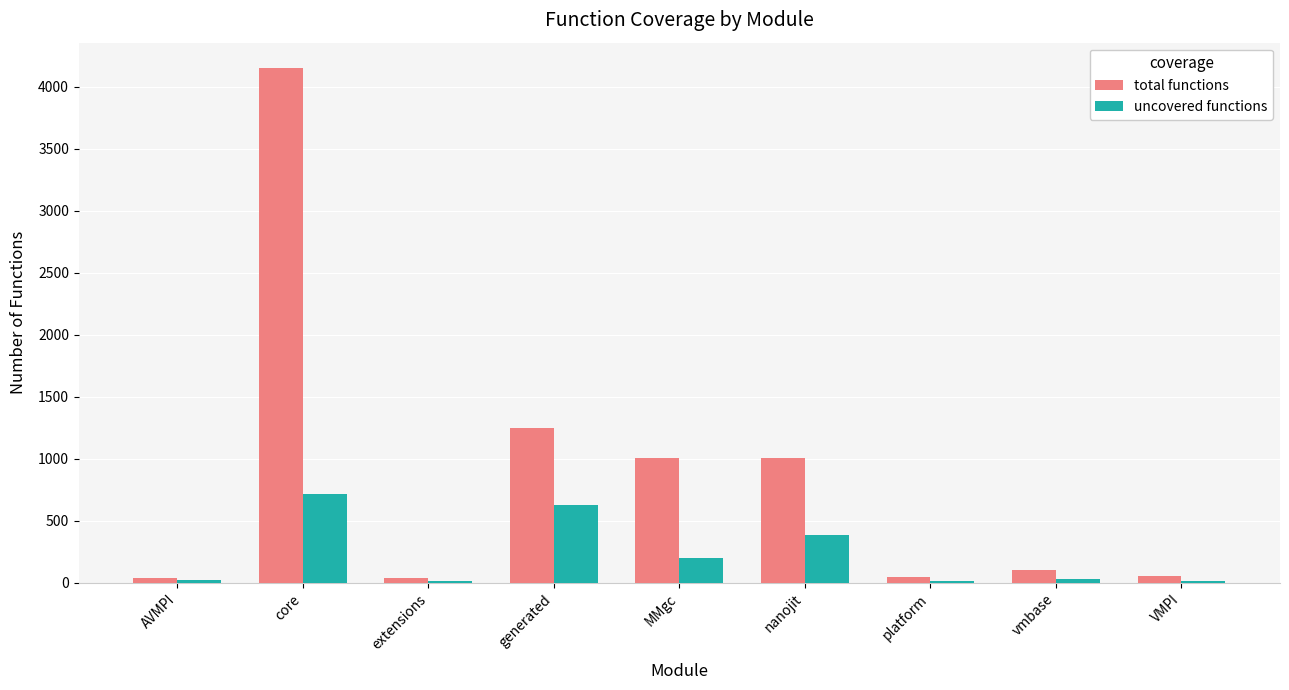

The value of uncovered functions at nanojit is 114. True or false?

False